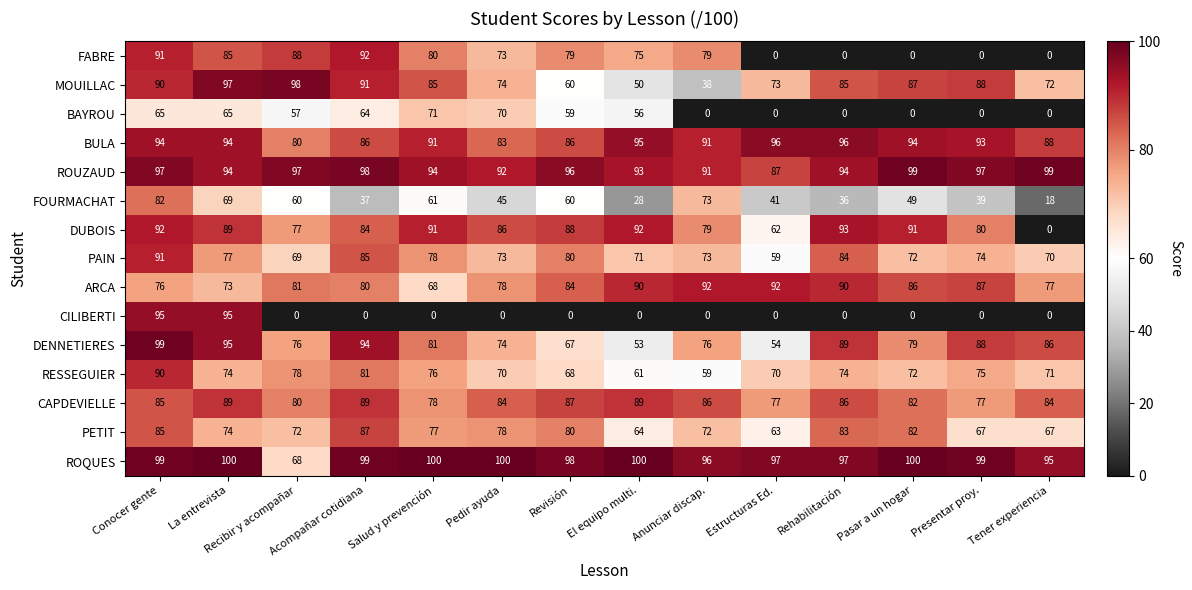

What is the total value across all series at Tener experiencia?

827